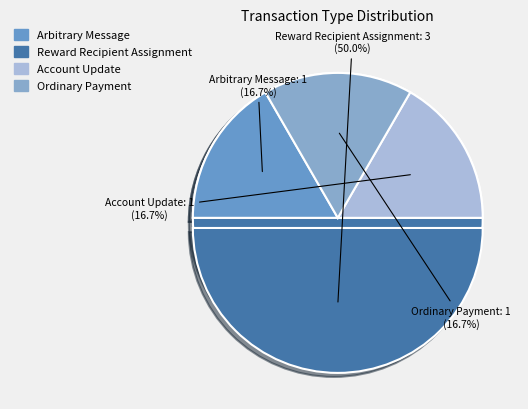

The Reward Recipient Assignment slice represents 50% of the pie. True or false?

True